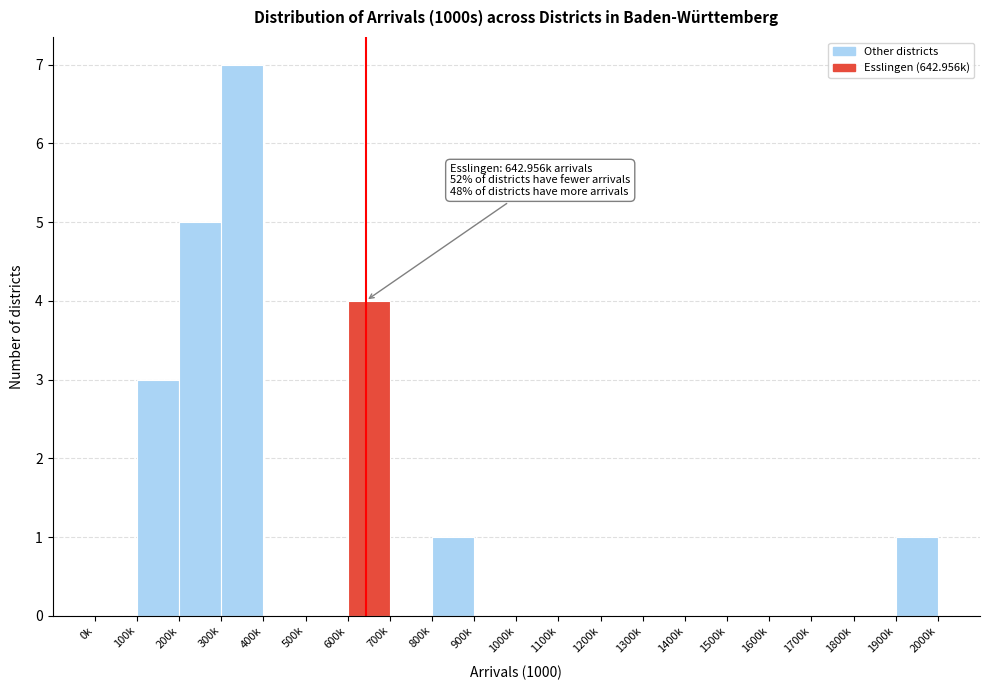

What is the greatest value displayed?

7